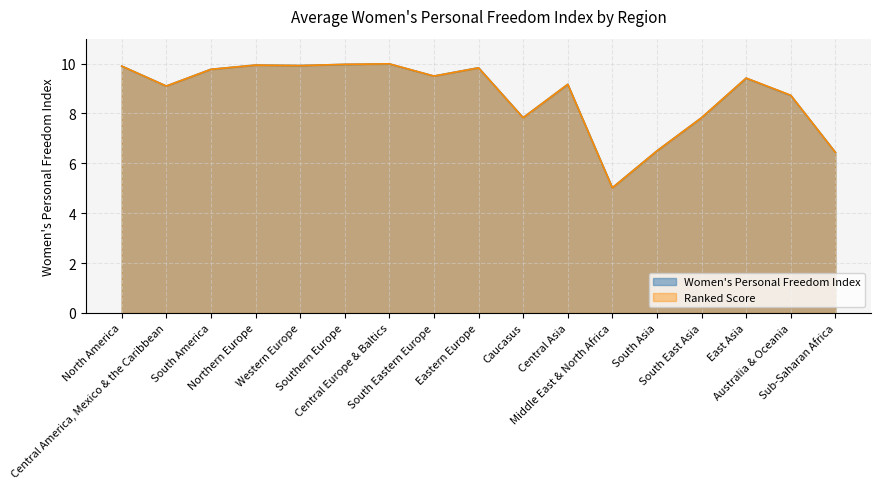

How many lines are shown in the chart?

2